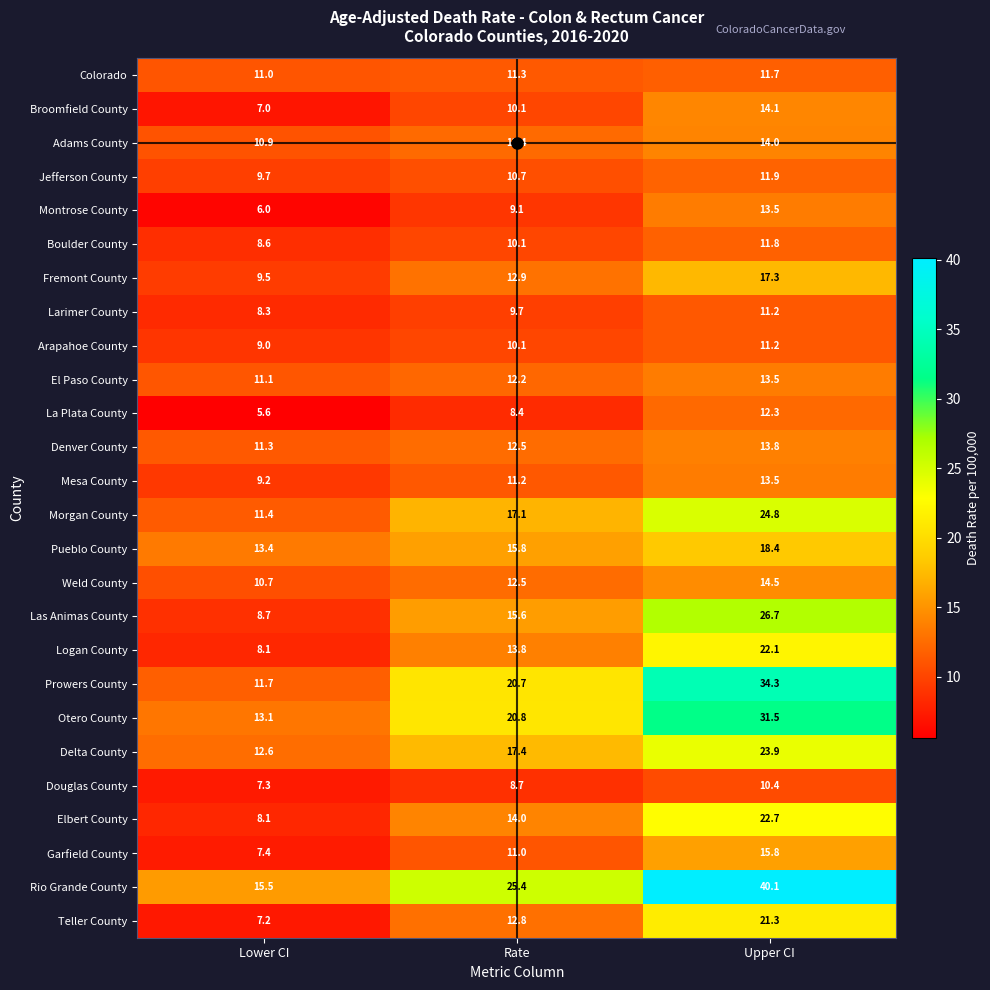

Rank the categories by Mesa County value from lowest to highest.

Lower CI, Rate, Upper CI